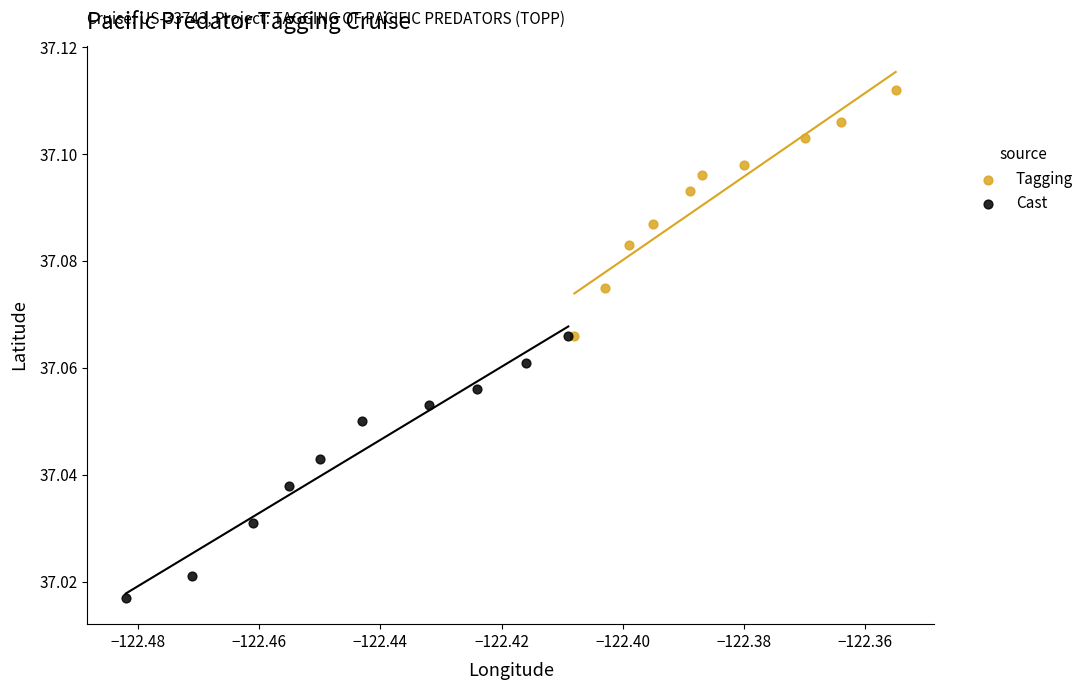

Which series contains the highest Y value?

Tagging